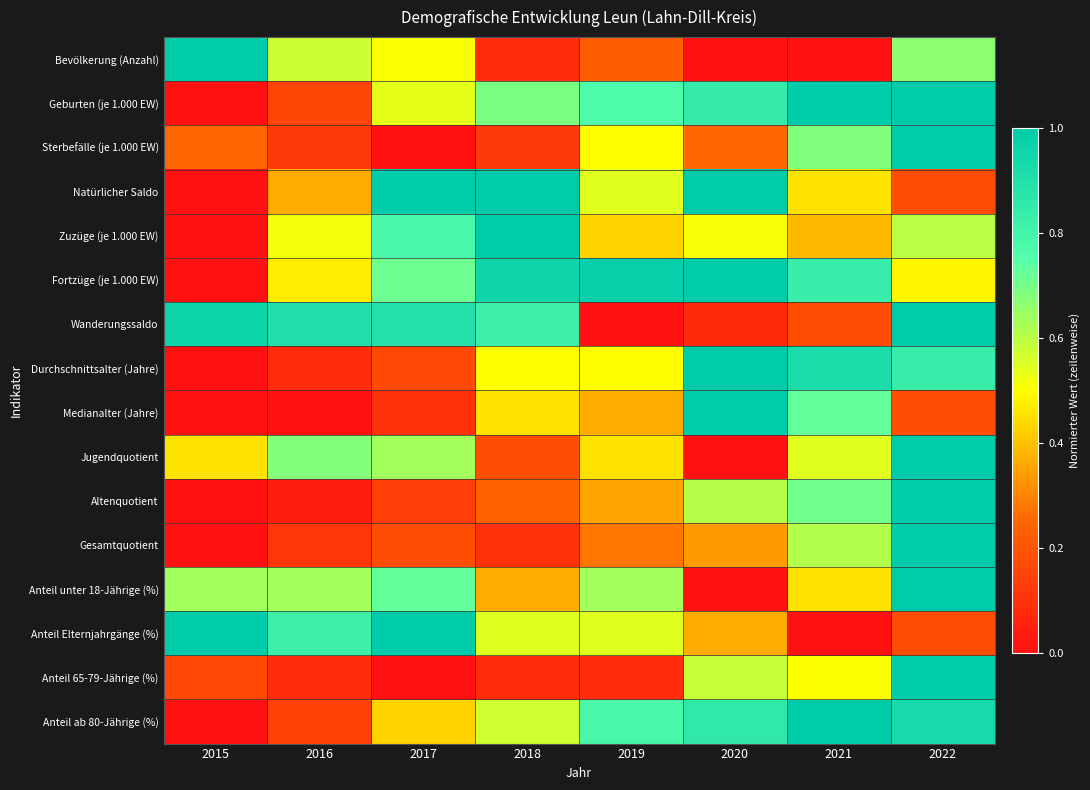

Which has a higher value, 2018 or 2022?

2022